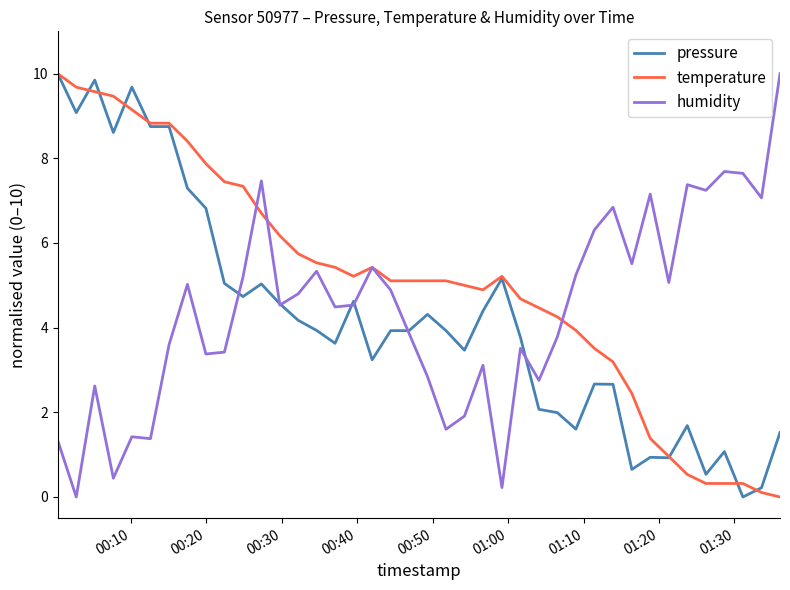

What are all the series names shown in the legend?

pressure, temperature, humidity